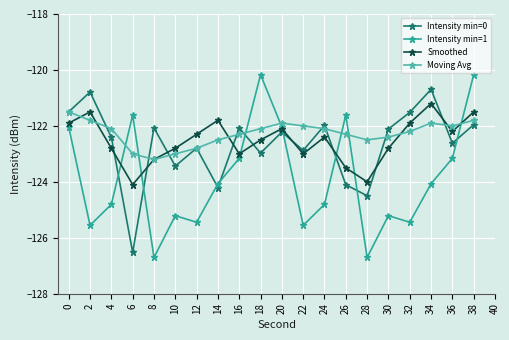

True or false: Intensity min=0 and Intensity min=1 intersect in this chart.

True